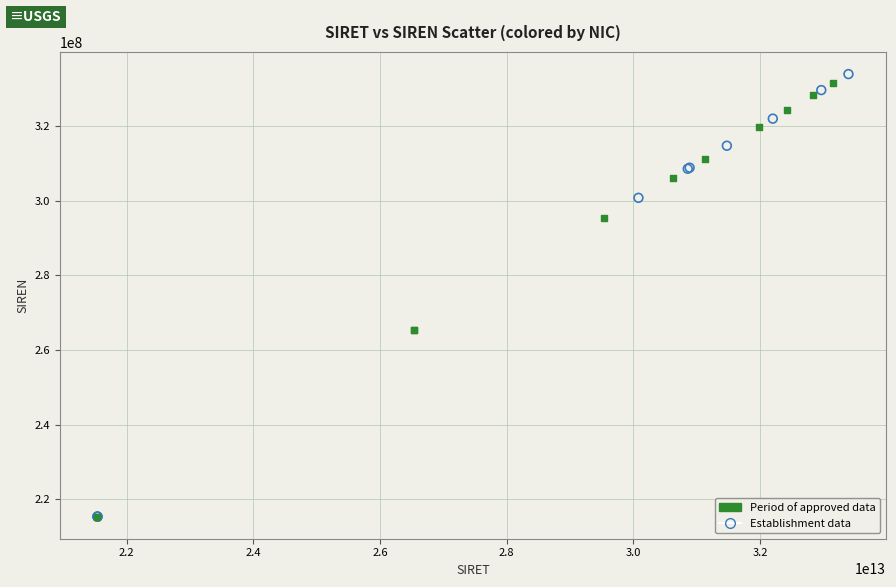

Which series has the widest spread of Y values?

Establishment data